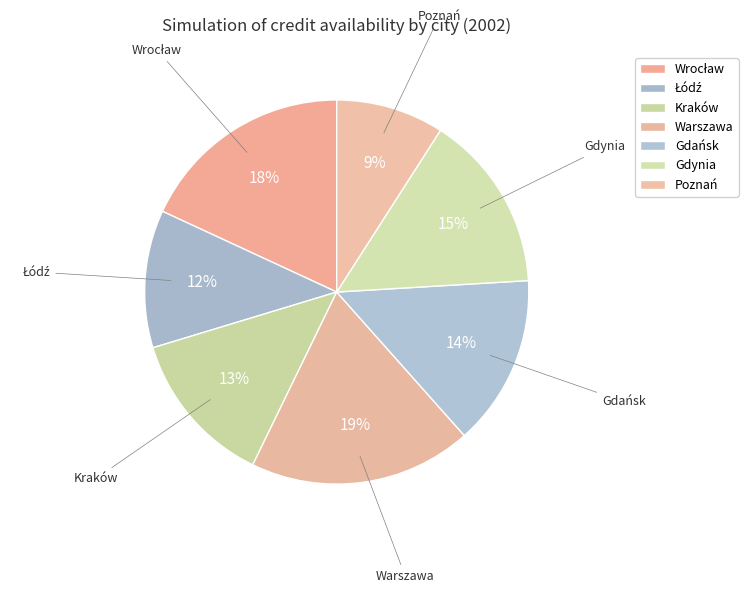

Does any single category account for the majority?

No